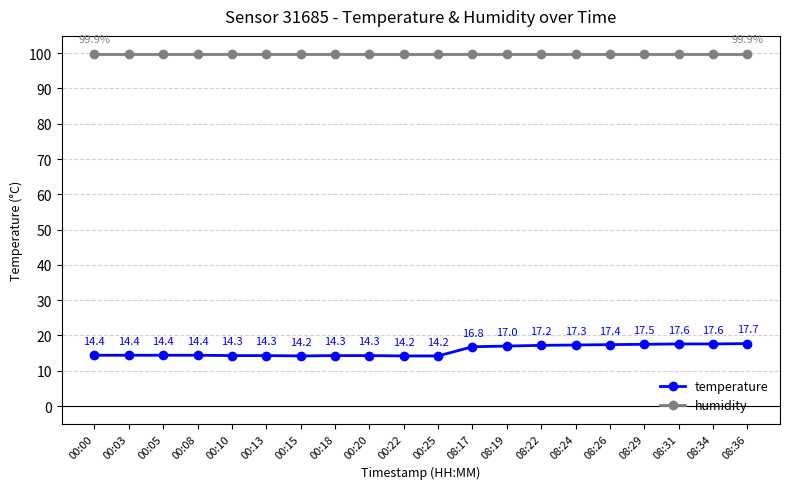

Reading left to right, transcribe all the data shown in this chart.

temperature: 00:00=14.4	00:03=14.4	00:05=14.4	00:08=14.4	00:10=14.3	00:13=14.3	00:15=14.2	00:18=14.3	00:20=14.3	00:22=14.2	00:25=14.2	08:17=16.8	08:19=17.0	08:22=17.2	08:24=17.3	08:26=17.4	08:29=17.5	08:31=17.6	08:34=17.6	08:36=17.7
humidity: 00:00=99.9	00:03=99.9	00:05=99.9	00:08=99.9	00:10=99.9	00:13=99.9	00:15=99.9	00:18=99.9	00:20=99.9	00:22=99.9	00:25=99.9	08:17=99.9	08:19=99.9	08:22=99.9	08:24=99.9	08:26=99.9	08:29=99.9	08:31=99.9	08:34=99.9	08:36=99.9